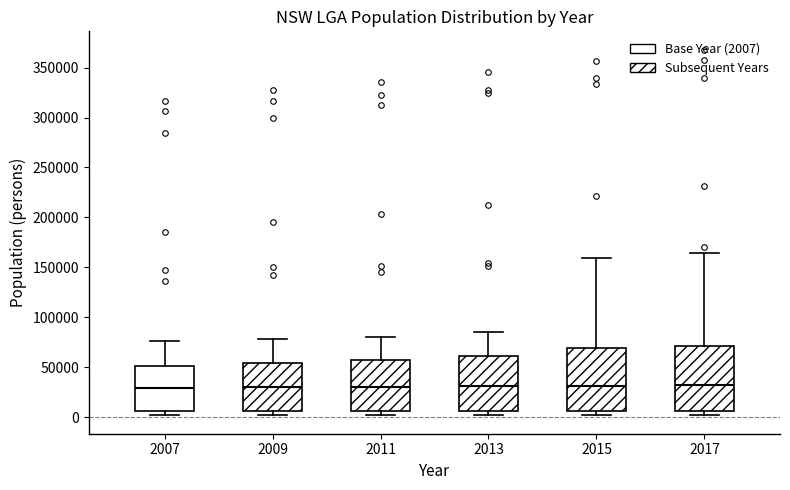

Reading left to right, read every box against the y-axis: the position of its median line, the range the box covers, and the ends of its whiskers. The values are not printed on the chart, so give them approximately, as read against the axis.

2007: median 30000, box 5000 to 50000, whiskers 0 to 75000
2009: median 30000, box 5000 to 55000, whiskers 0 to 80000
2011: median 30000, box 5000 to 55000, whiskers 0 to 80000
2013: median 30000, box 5000 to 60000, whiskers 0 to 85000
2015: median 30000, box 5000 to 70000, whiskers 0 to 160000
2017: median 30000, box 5000 to 70000, whiskers 0 to 165000